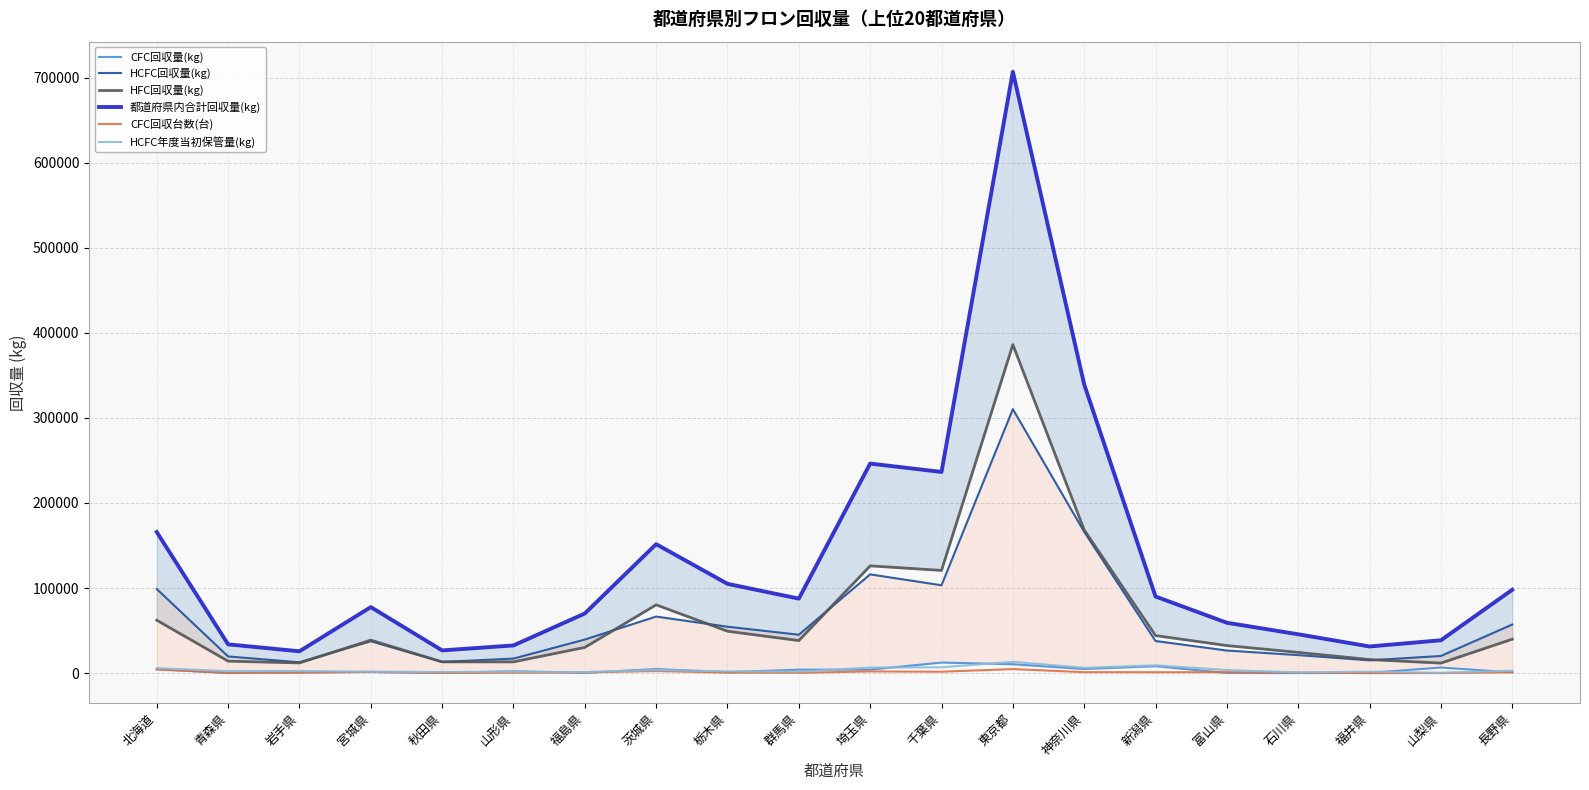

True or false: 都道府県内合計回収量(kg) and CFC回収量(kg) intersect in this chart.

False